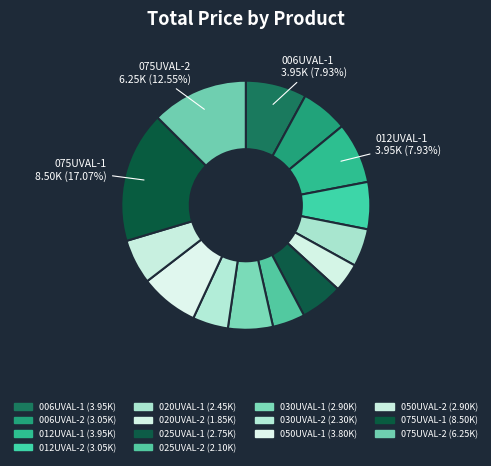

Count the number of slices in the pie.

14